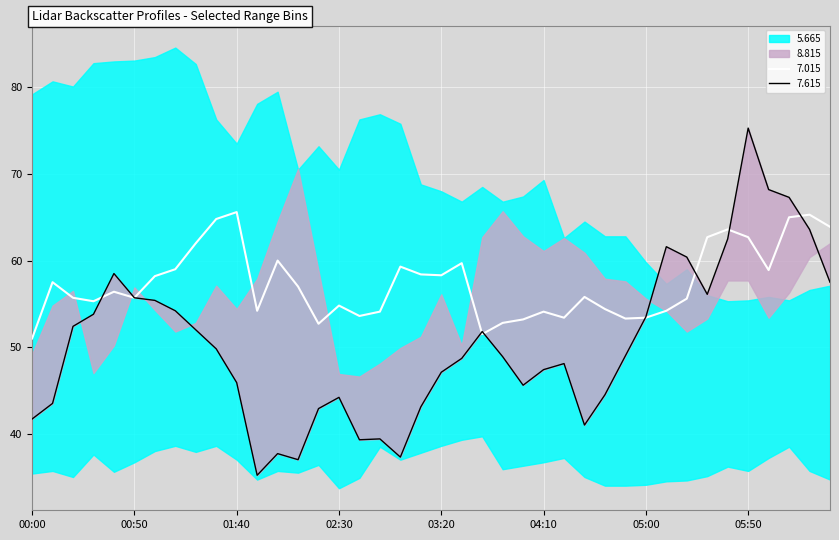

True or false: 7.015 has a value of 53.4 at 05:00.

True